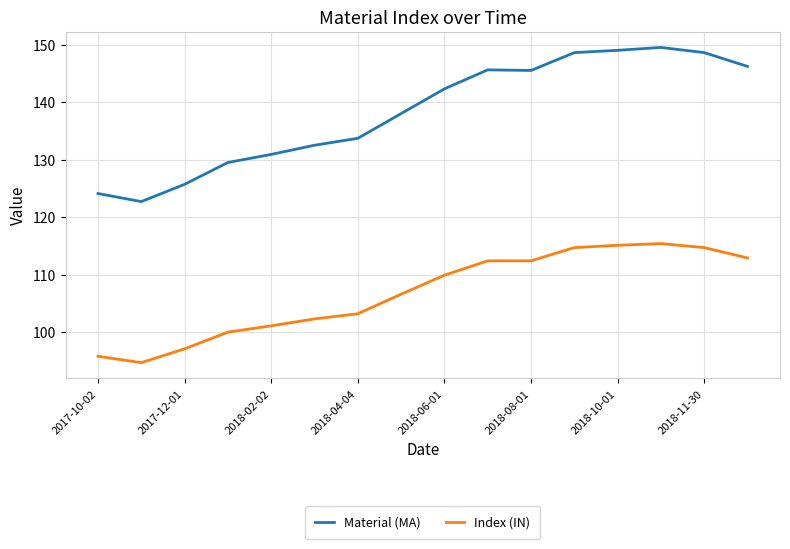

Which series has the largest total across all categories?

Material (MA)